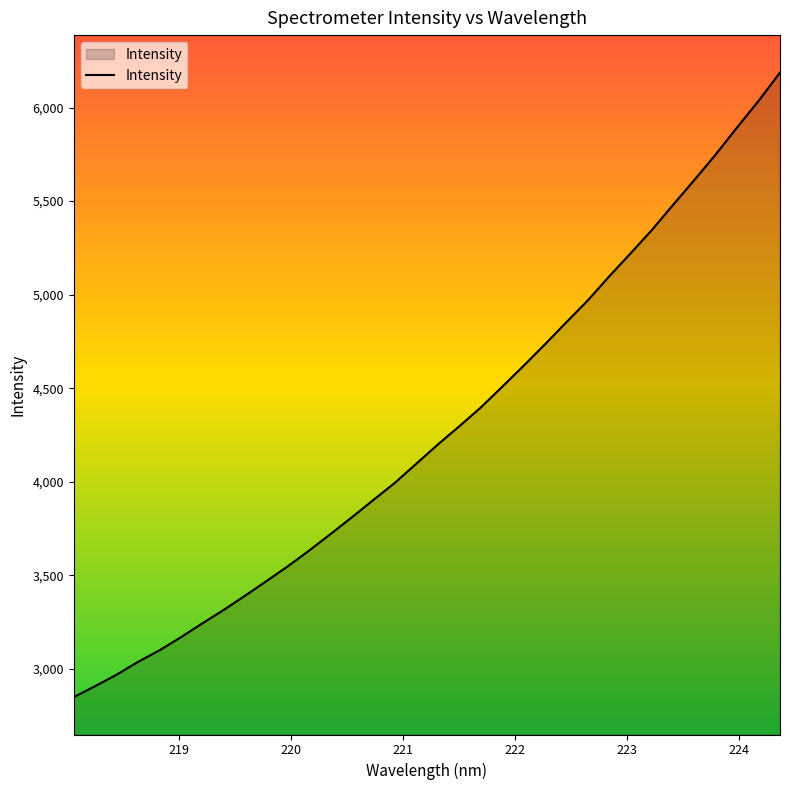

What is the greatest value displayed?

6187.0